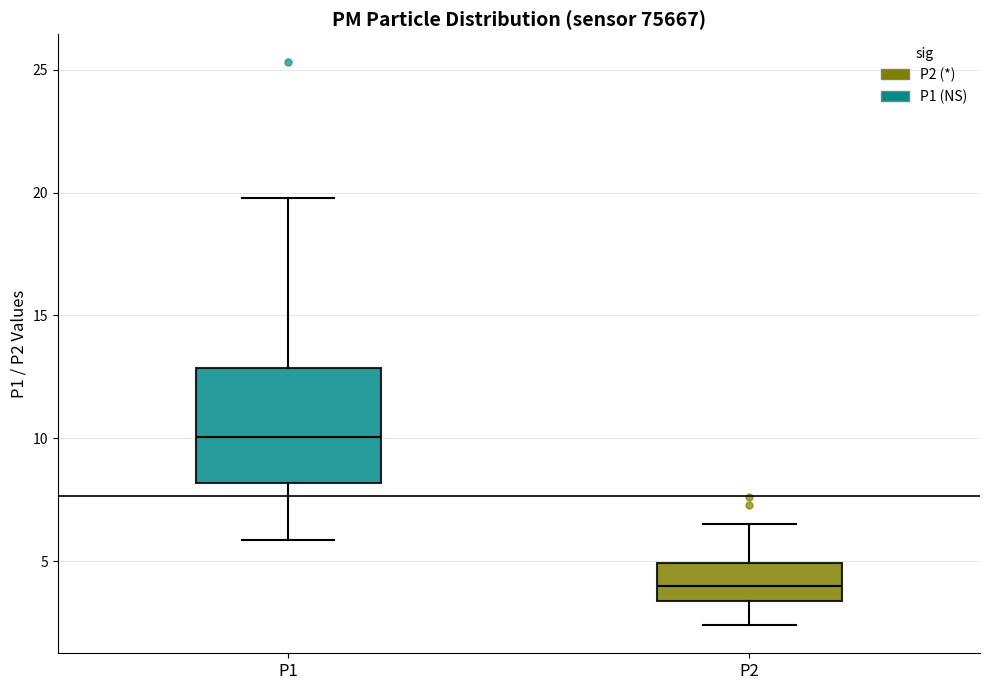

Which box's median line is the lowest?

P2